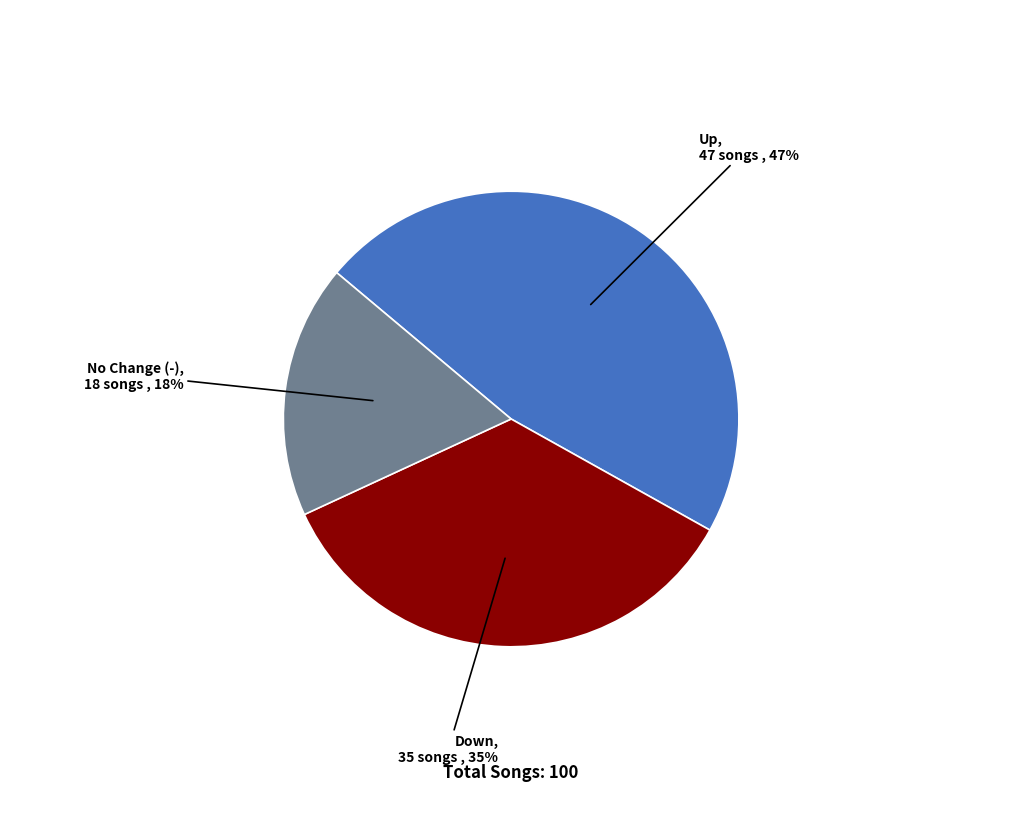

How many segments does this pie chart have?

3